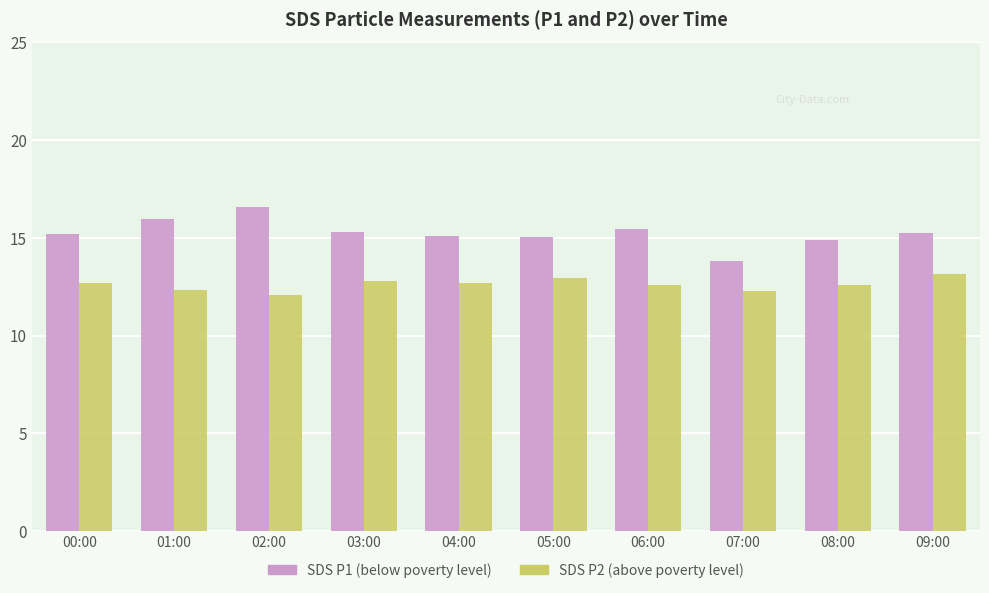

What is the maximum value shown in the chart?

16.6